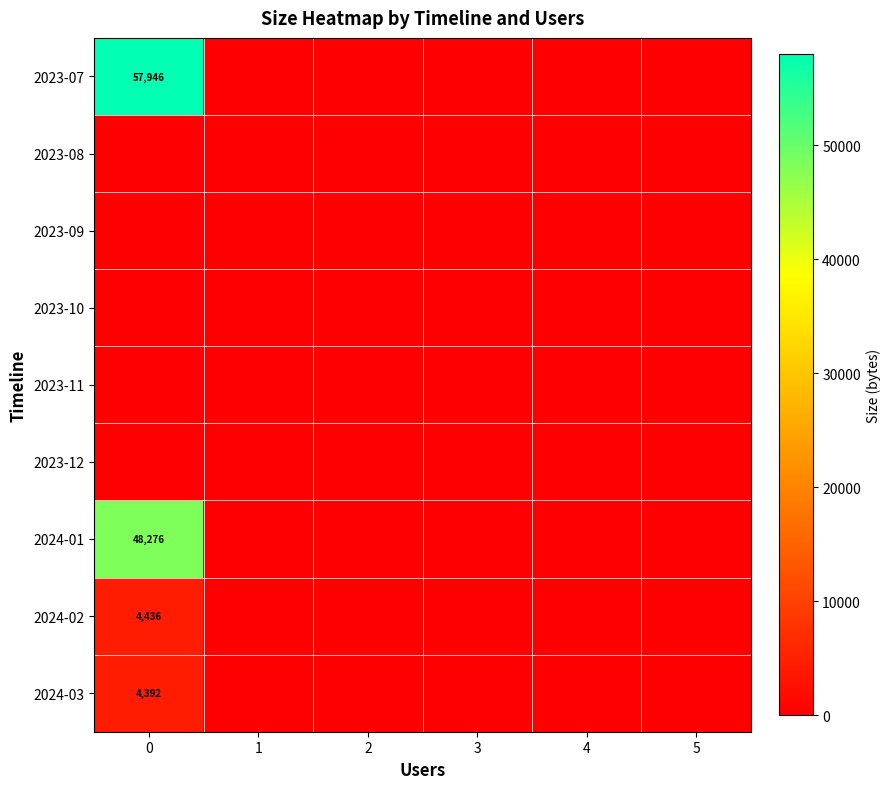

The 2024-02 series shows 4436 at 0. True or false?

True